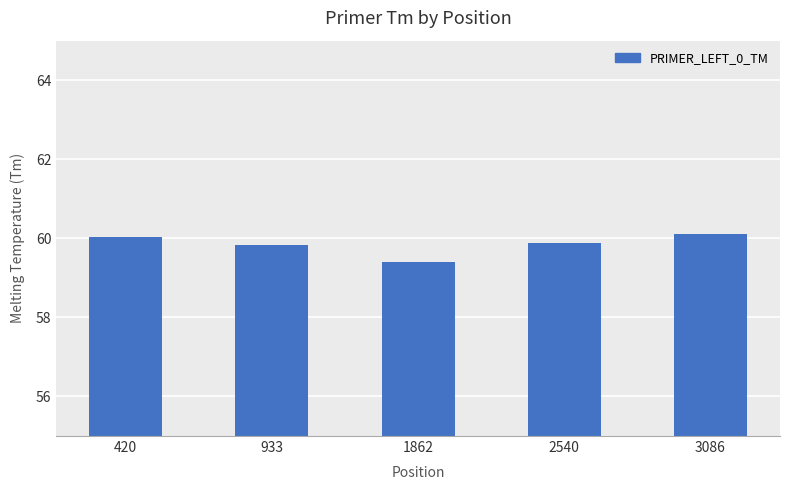

What is the value of the 1st bar from the left?

60.0